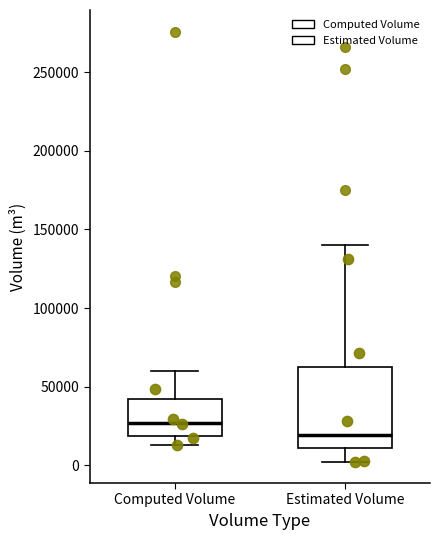

Reading left to right, read every box against the y-axis: the position of its median line, the range the box covers, and the ends of its whiskers. The values are not printed on the chart, so give them approximately, as read against the axis.

Computed Volume: median 25000, box 20000 to 40000, whiskers 15000 to 60000
Estimated Volume: median 20000, box 10000 to 65000, whiskers 0 to 140000